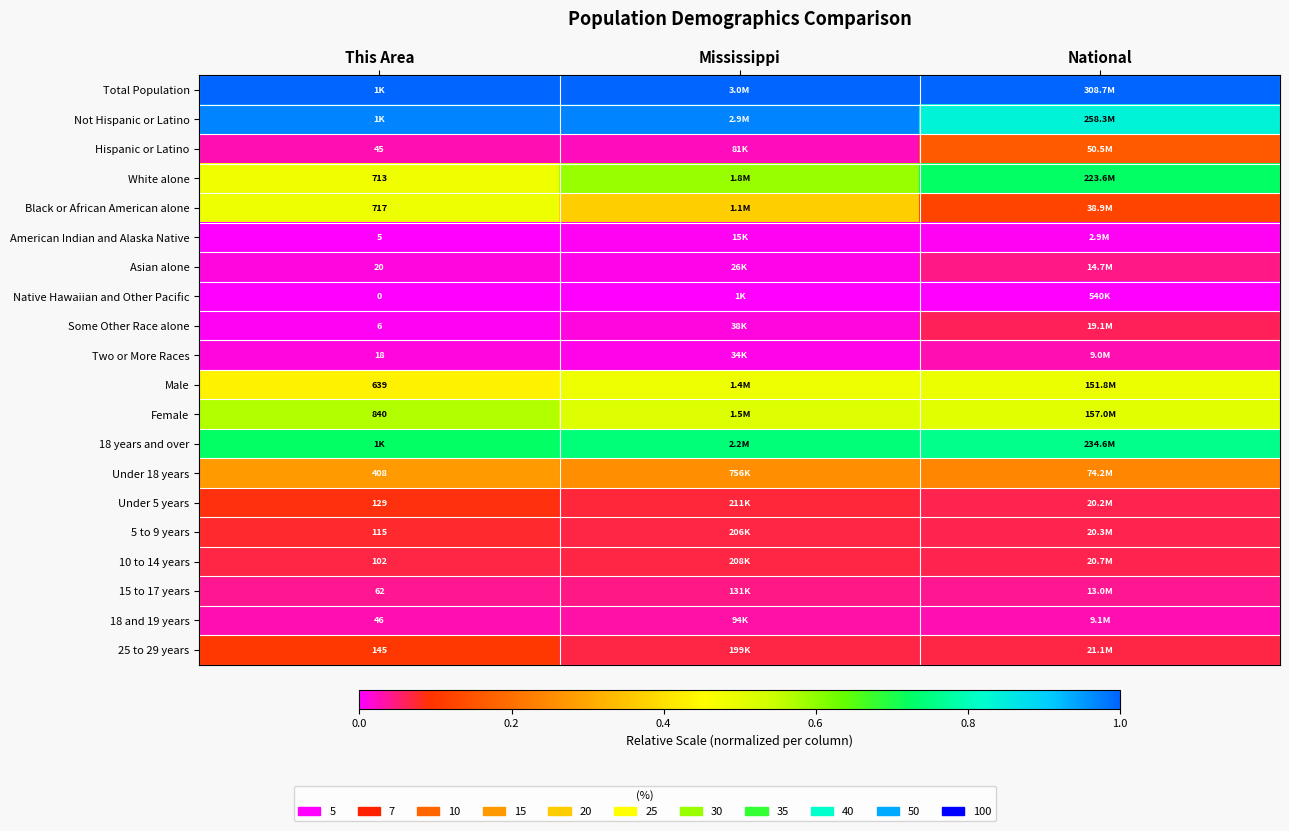

At how many categories does at least one series exceed 0?

3